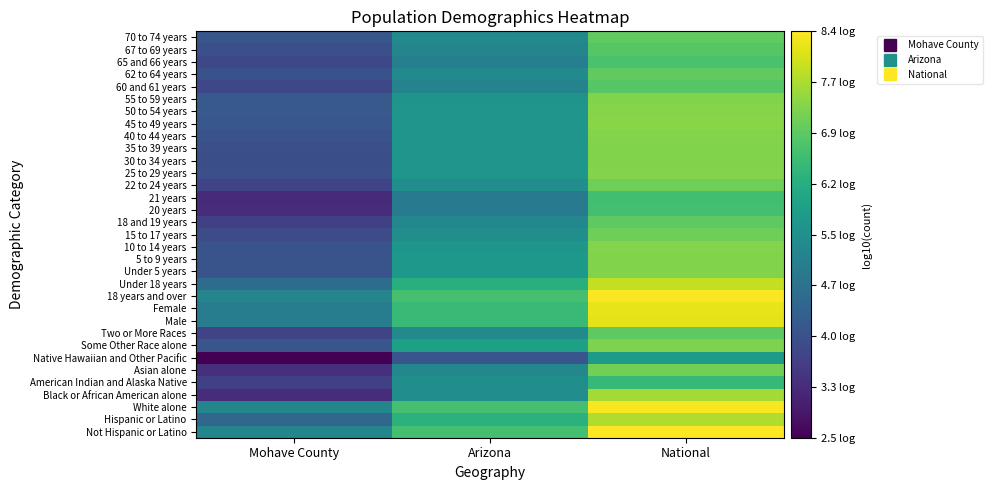

How many data points does each series have?

3